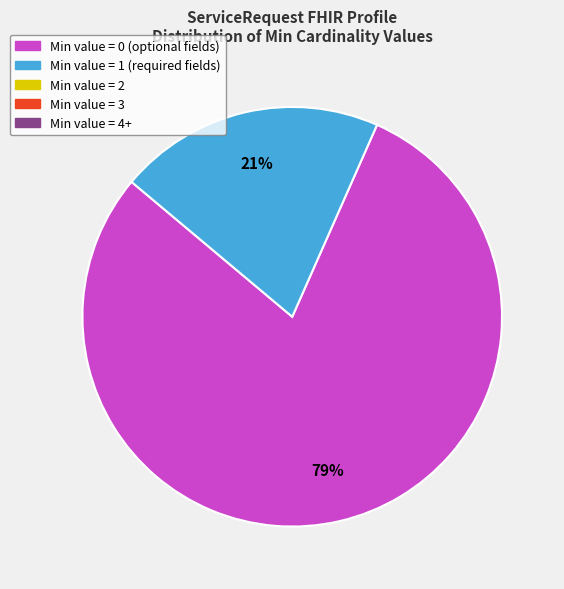

To the nearest percent, what is the average slice percentage?

50%